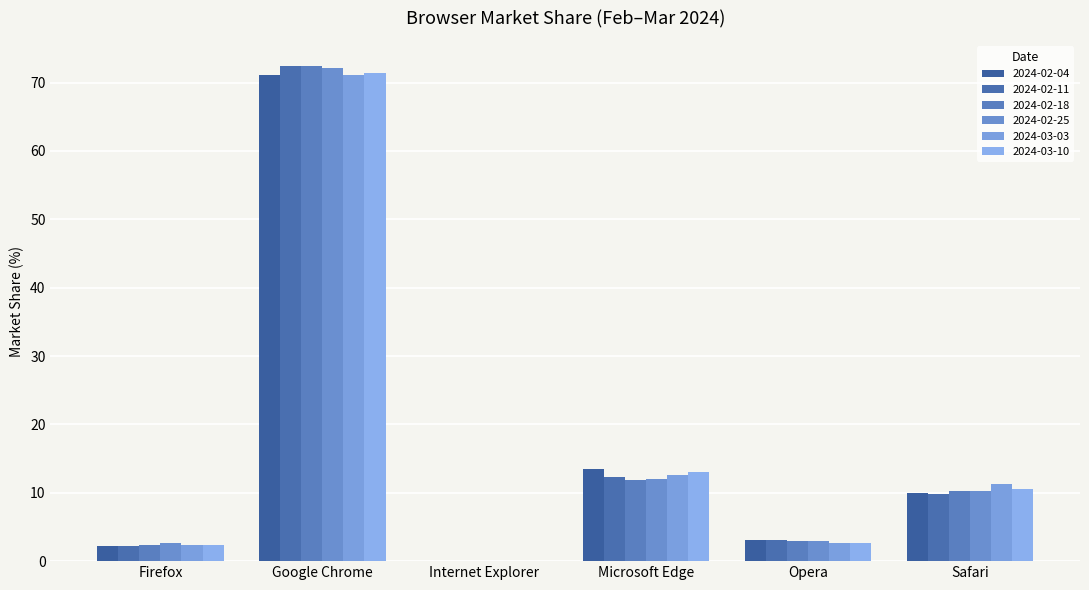

Does the chart contain stacked bars?

No